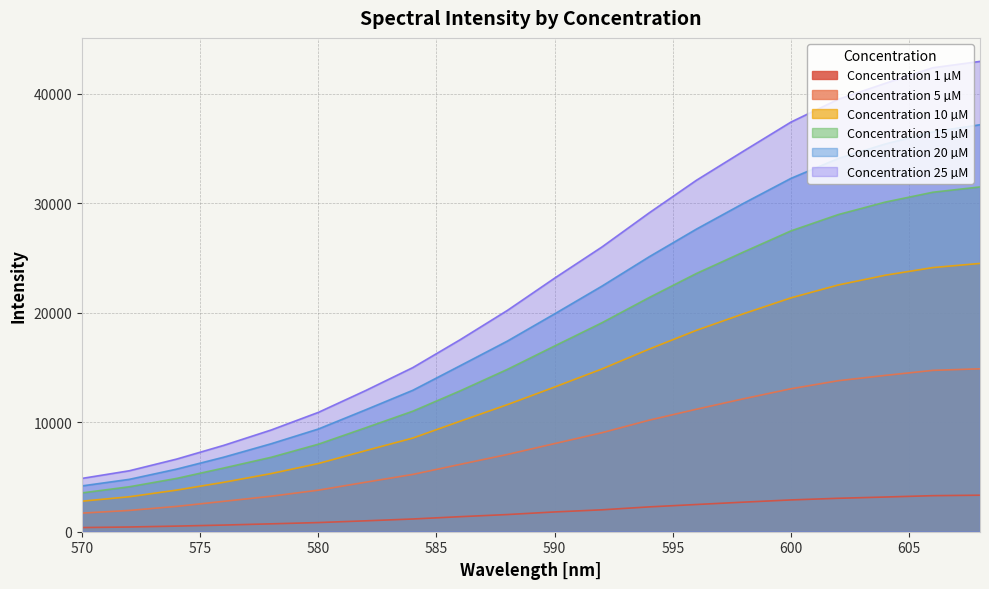

Does the chart display data point markers on the line(s)?

No